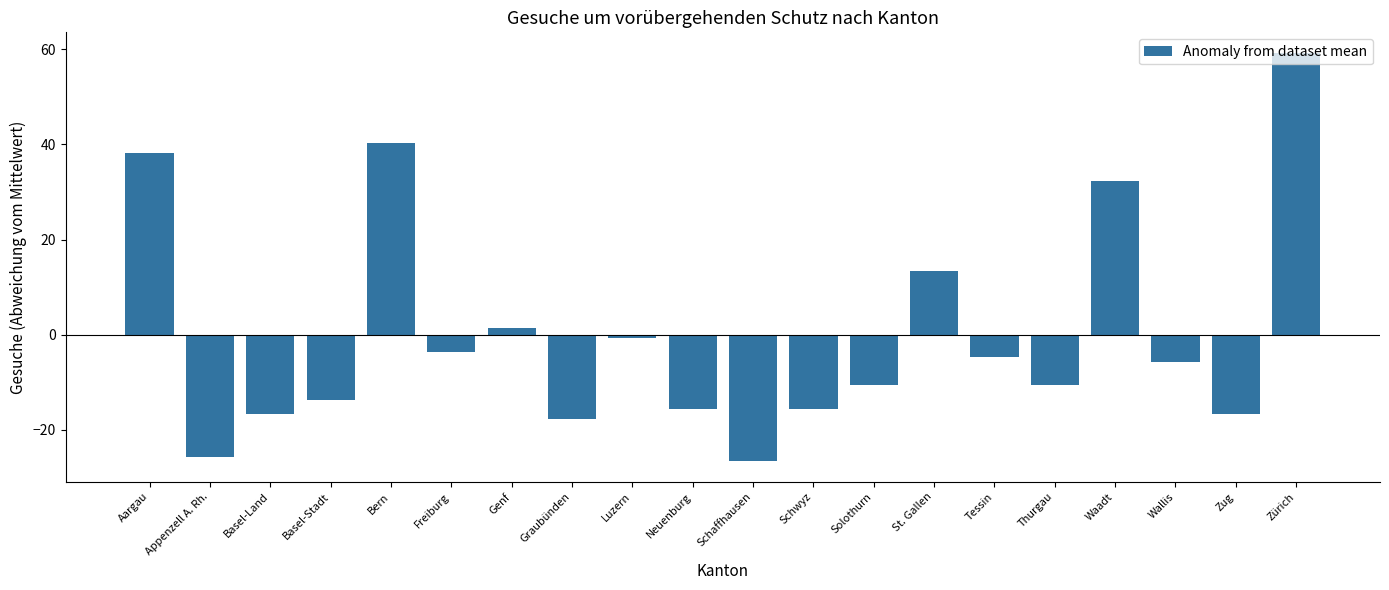

How many bars are there in total?

20